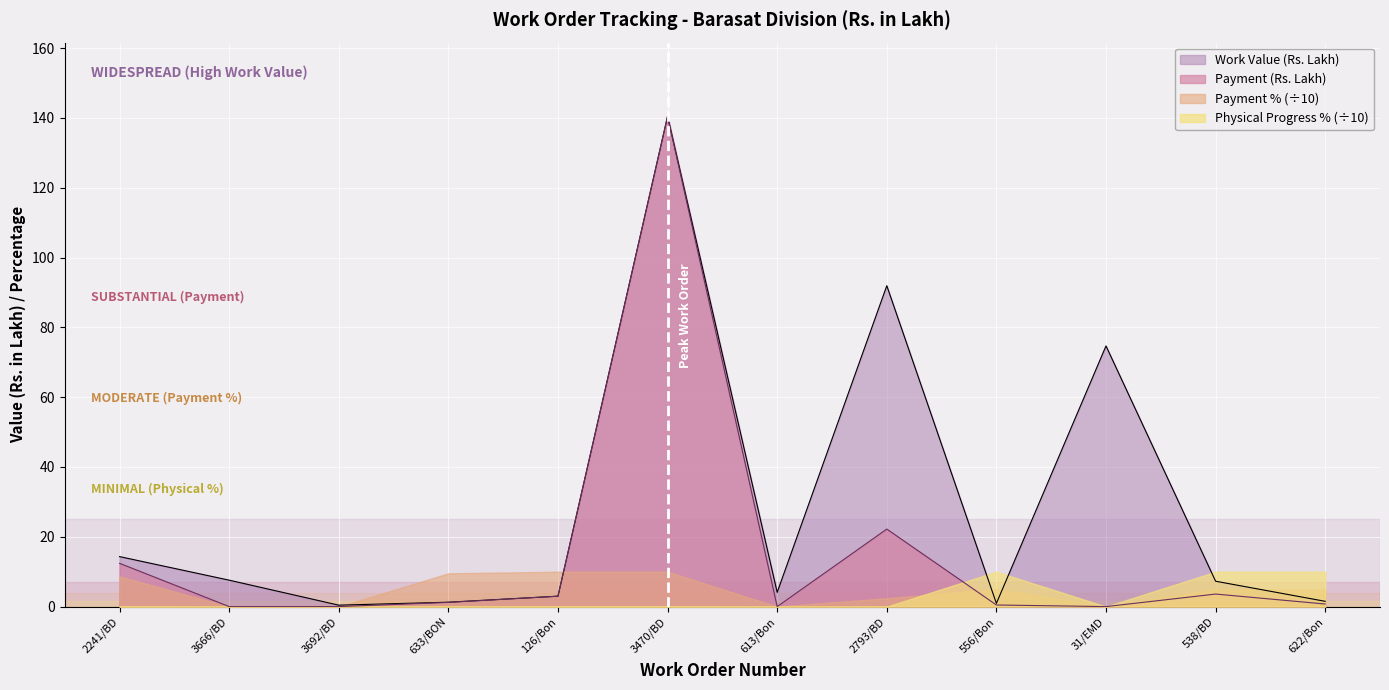

At which label does Payment (Rs. Lakh) first exceed 1?

2241/BD